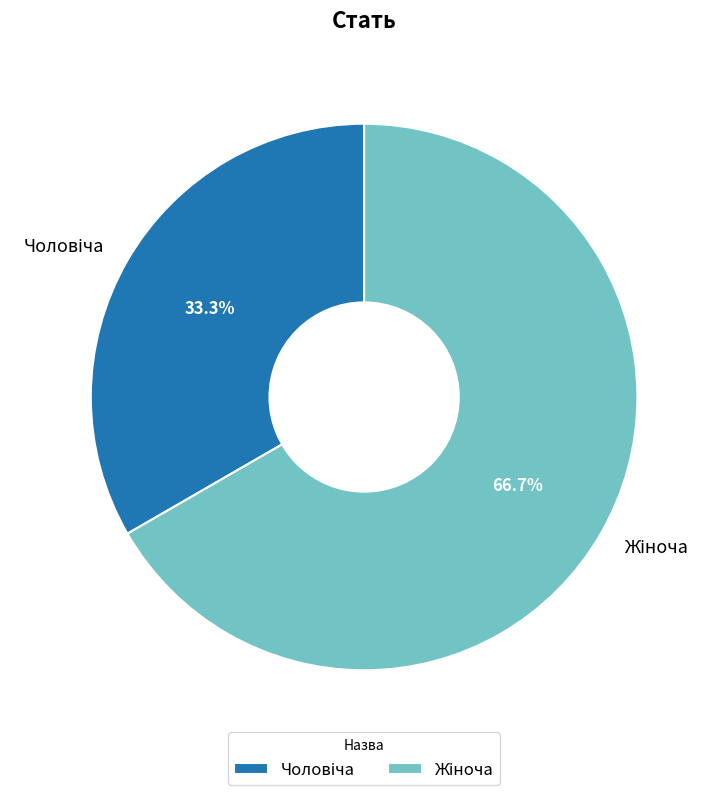

Does any single category account for the majority?

Yes